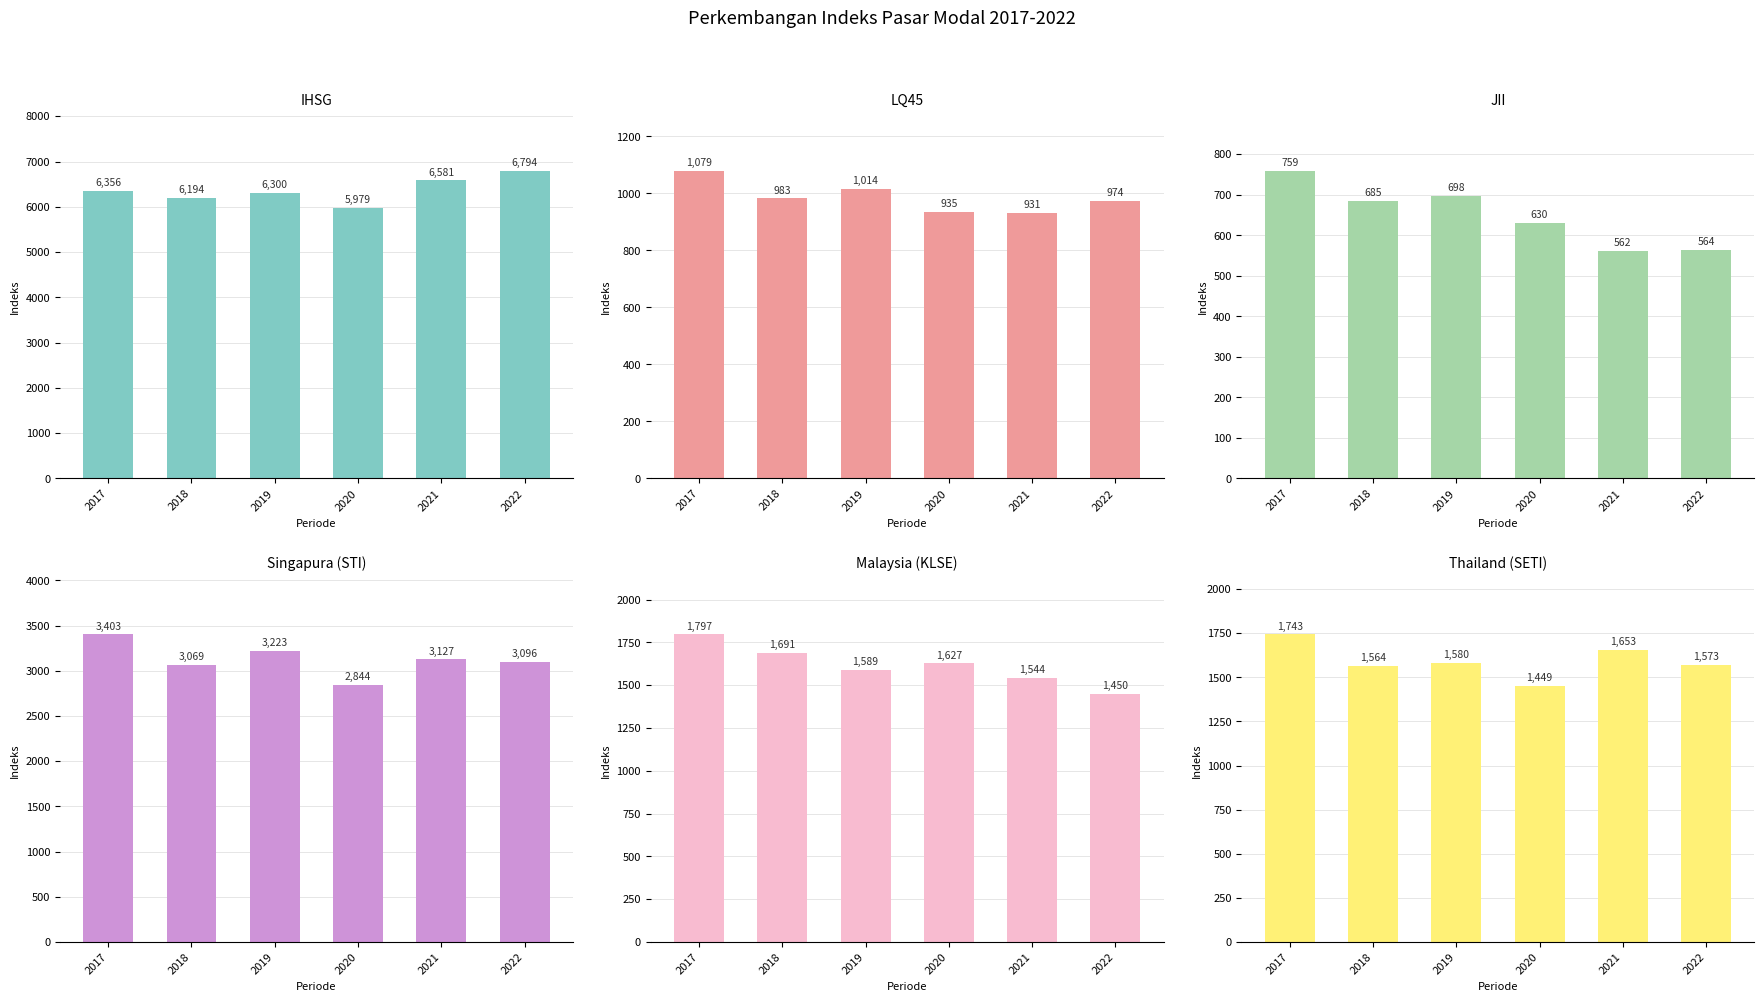

How many data points does each series have?

6